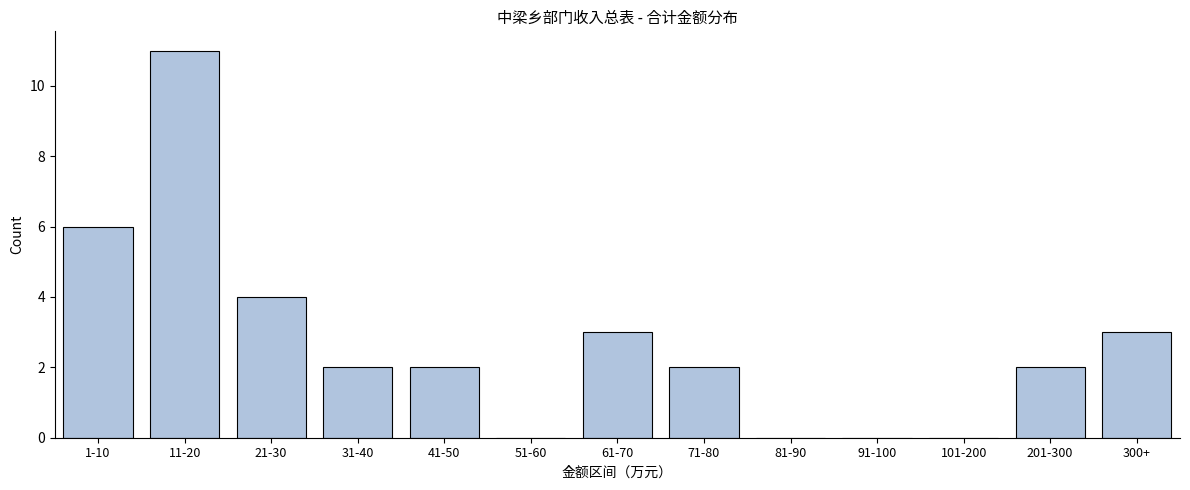

Reading left to right, what are all the values shown in this chart?

1-10=6	11-20=11	21-30=4	31-40=2	41-50=2	51-60=0	61-70=3	71-80=2	81-90=0	91-100=0	101-200=0	201-300=2	300+=3